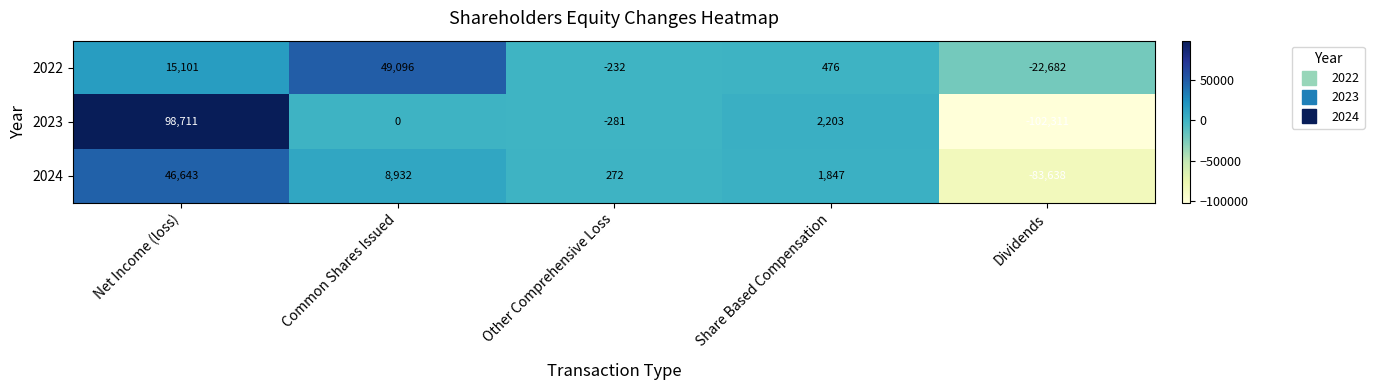

At which label is 2023 closest to -1800?

Other Comprehensive Loss